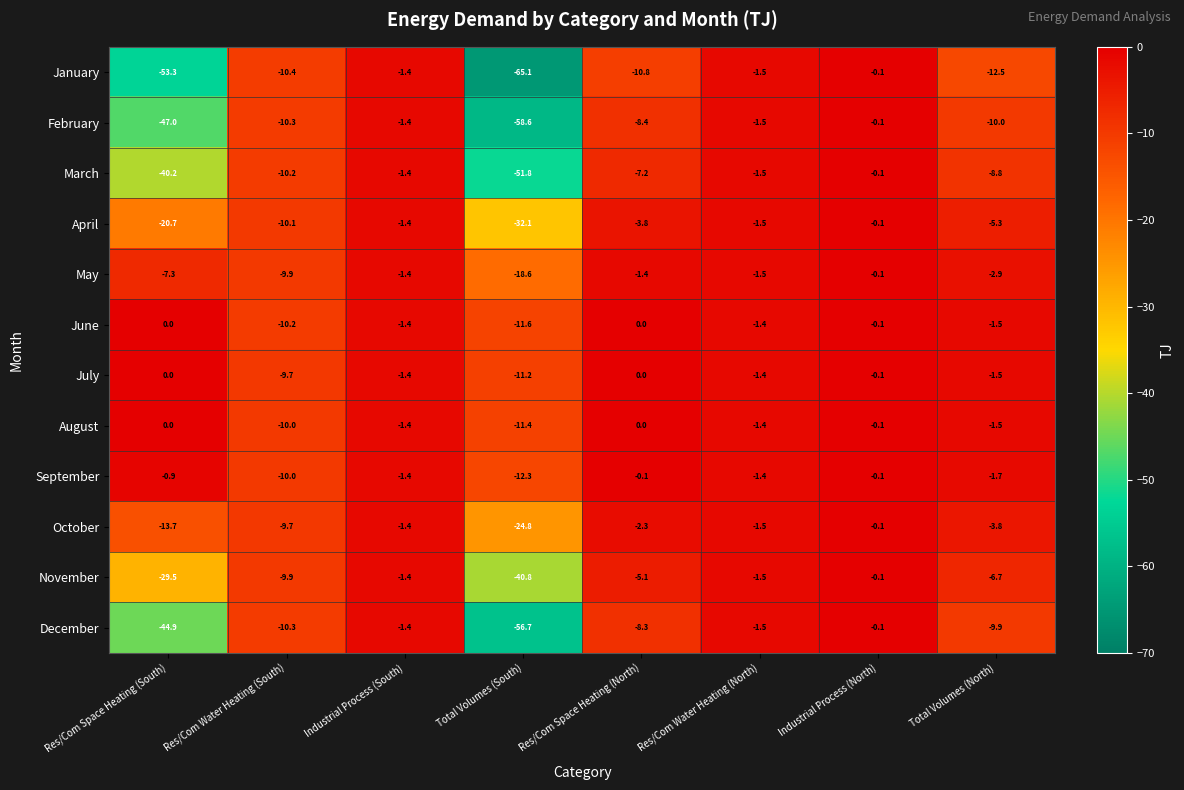

True or false: February has a value of -58.6 at Total Volumes (South).

True